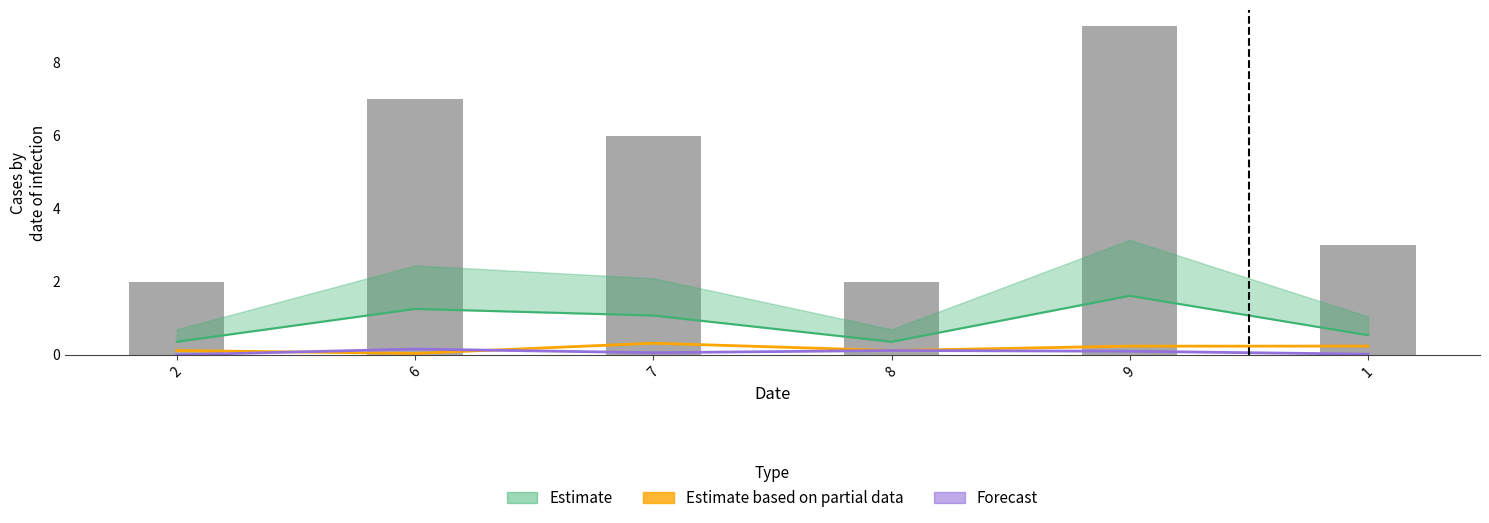

What is the sum of the Forecast values at 2 and 6?

0.2